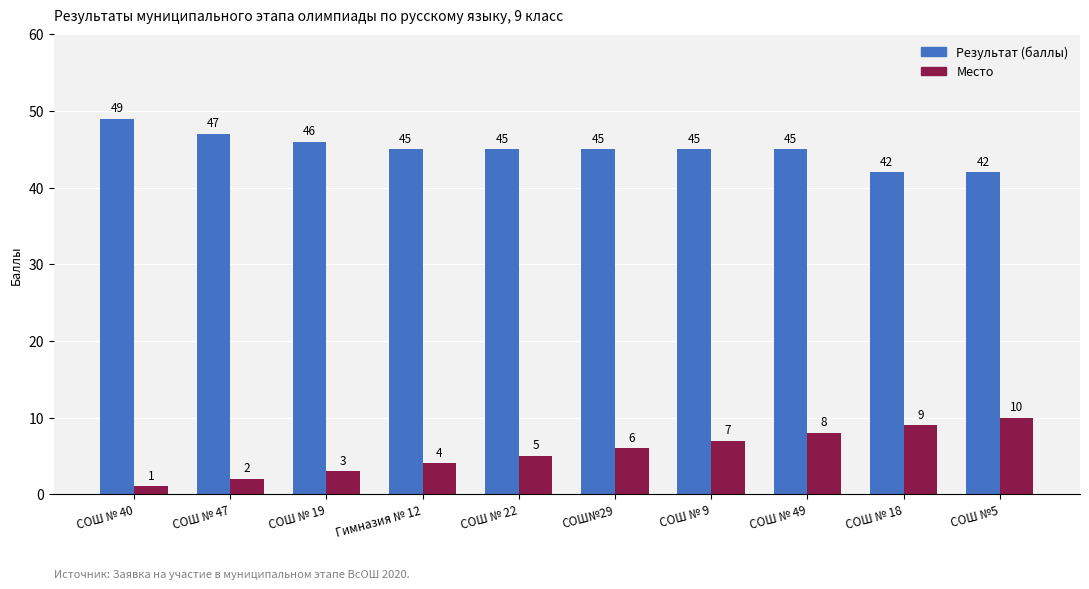

Is it true that Результат (баллы) equals 71 at Гимназия № 12?

False